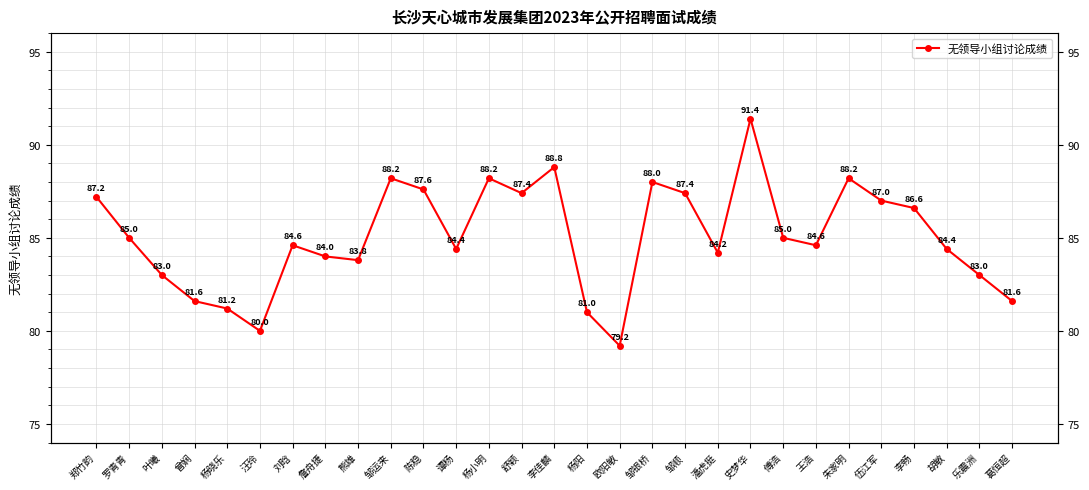

Rank the categories by value from lowest to highest.

欧阳敏, 汪玲, 杨阳, 杨晓乐, 曾娴, 葛恒超, 叶曦, 乐震洲, 熊雄, 詹舟捷, 潘虎挺, 谭杨, 胡敏, 刘晗, 王浩, 罗青青, 傅浩, 李畅, 伍江军, 郑竹韵, 舒颖, 邹顺, 陈稳, 邹银桥, 邹运来, 杨小明, 朱家明, 李佳麟, 史梦华